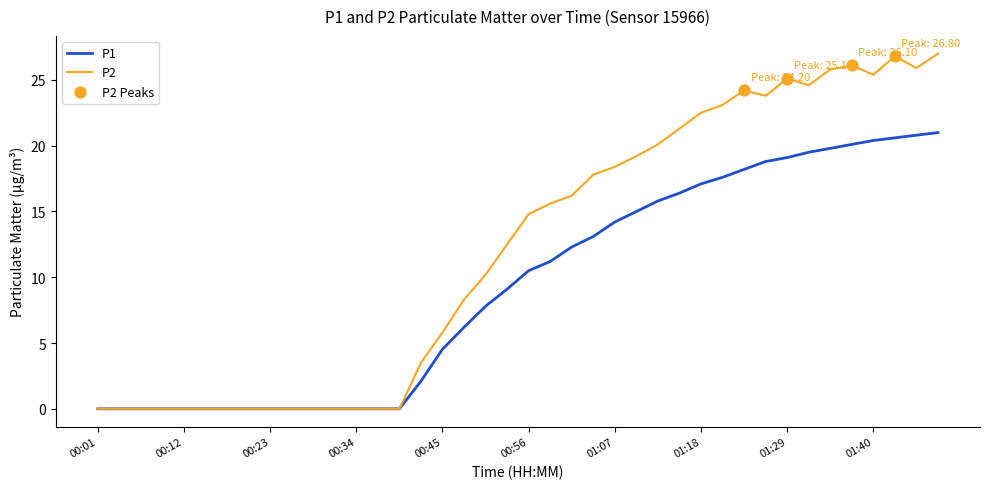

Which series has the widest spread of values?

P2